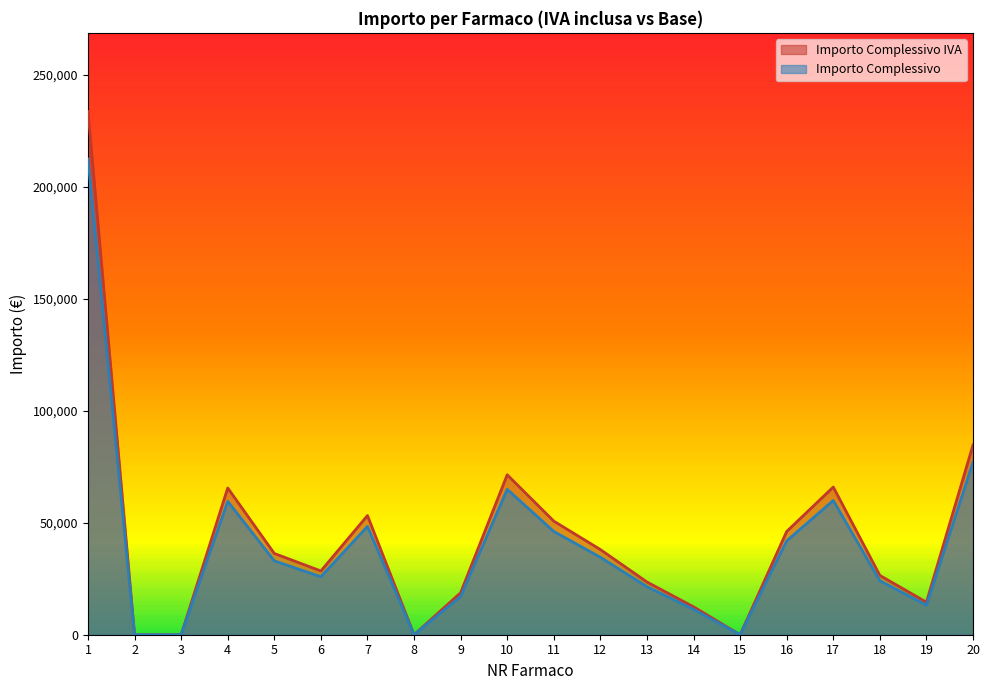

How many lines are shown in the chart?

2